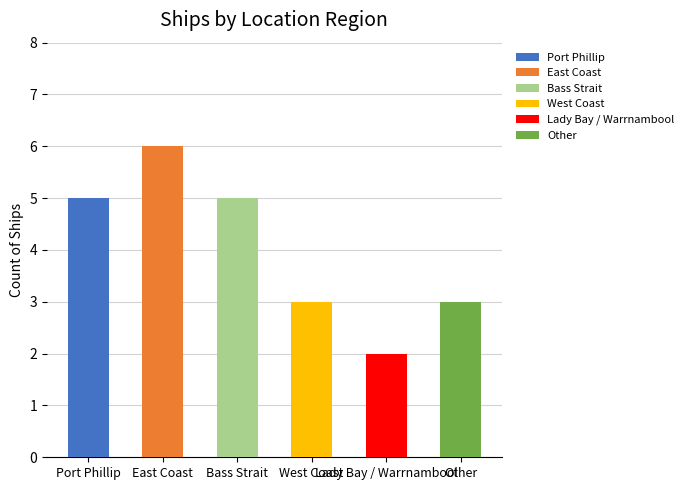

What is the minimum value shown in the chart?

2